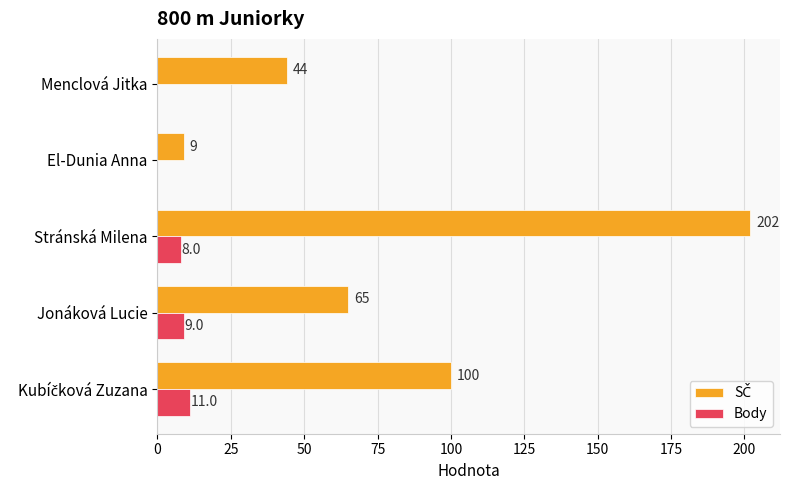

The value of Body at Jonáková Lucie is 9. True or false?

True